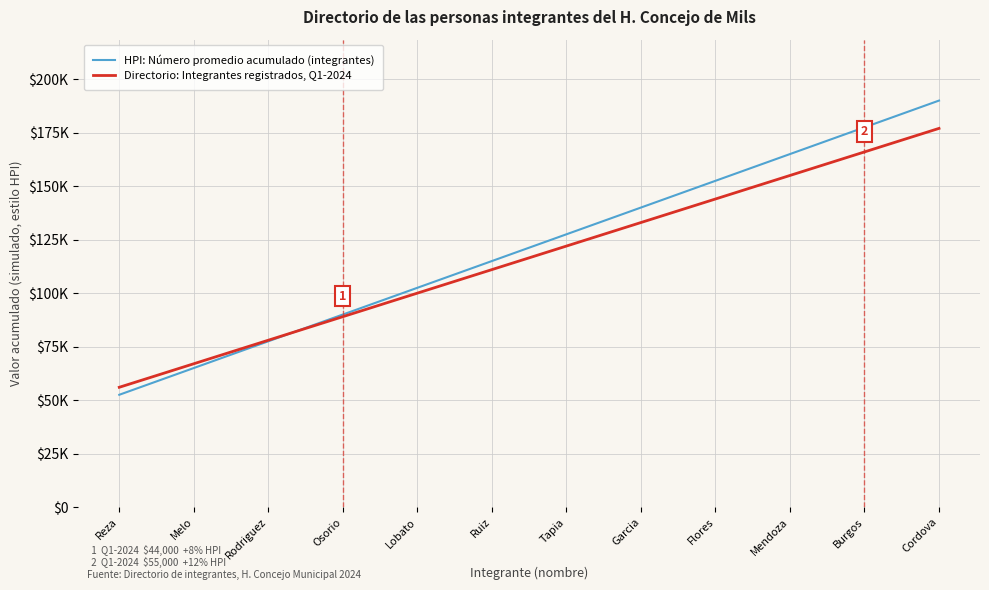

Rank the series at Burgos from lowest to highest value.

Directorio: Integrantes registrados, Q1-2024, HPI: Número promedio acumulado (integrantes)